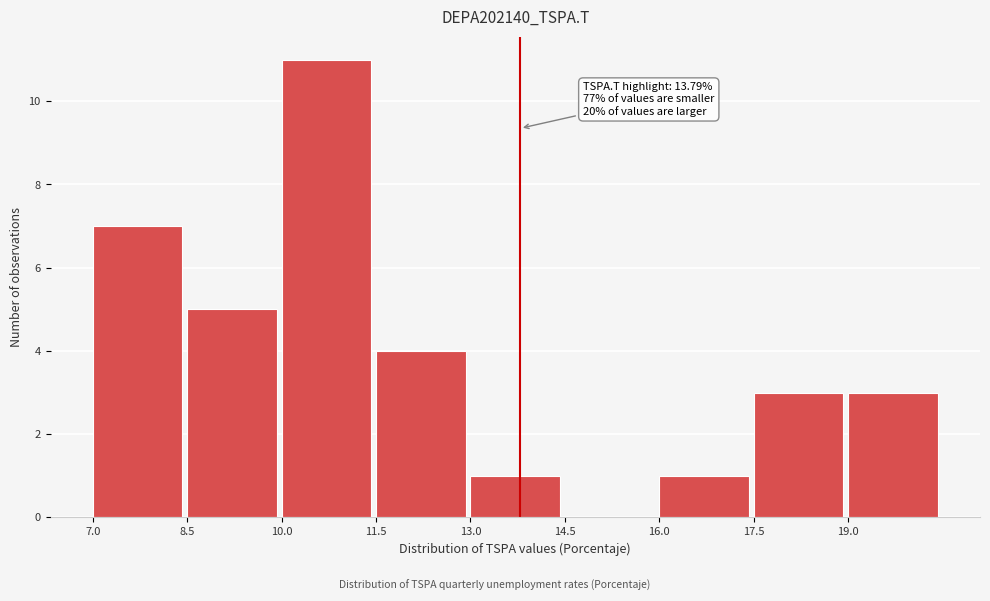

Which range on the x-axis has the tallest bar?

10.0 to 11.5